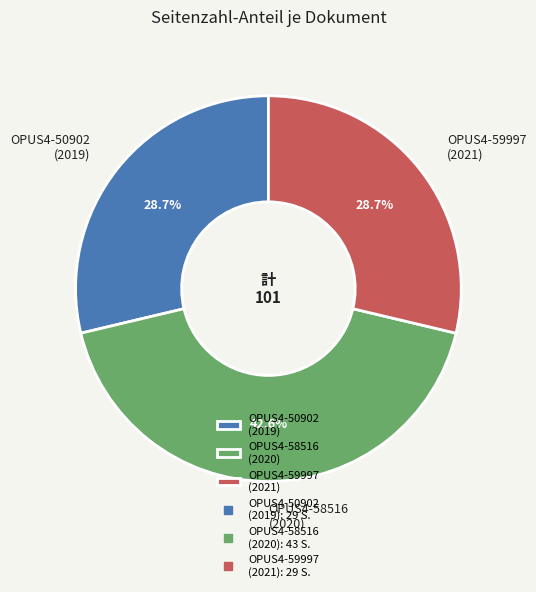

Is there a majority slice in this chart?

No